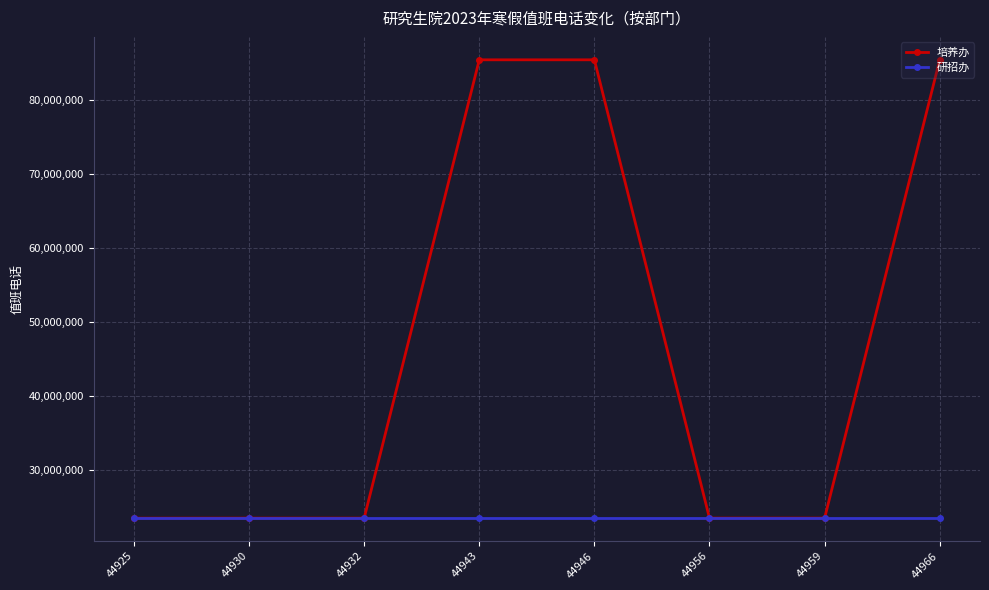

Which series has the largest total across all categories?

培养办